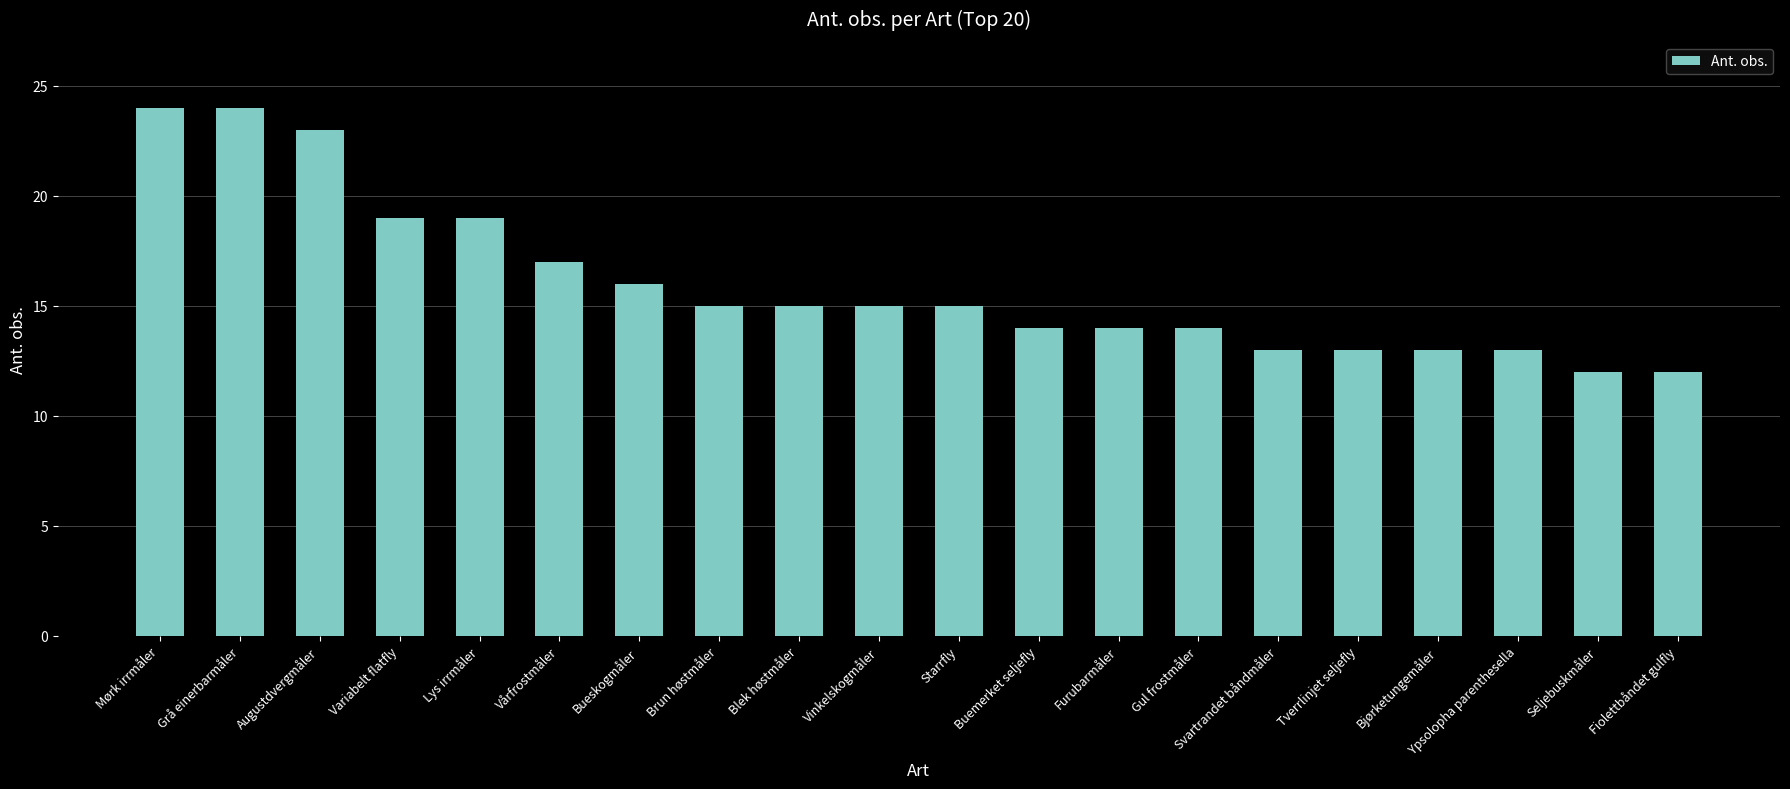

Reading left to right, transcribe all the data shown in this chart.

24	24	23	19	19	17	16	15	15	15	15	14	14	14	13	13	13	13	12	12